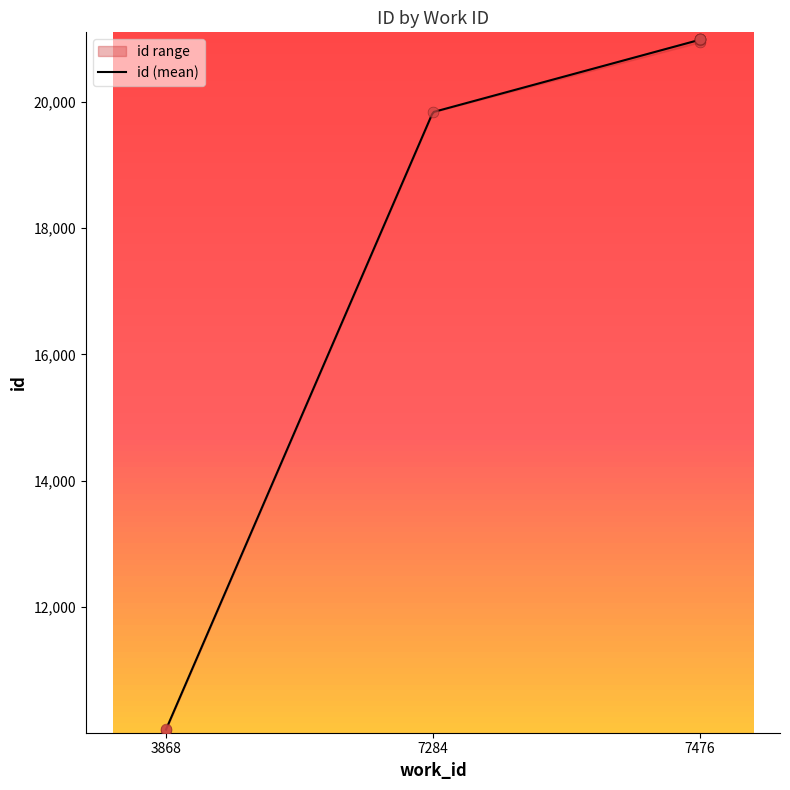

What is the ratio of the value at 3868 to the value at 7476?

0.5